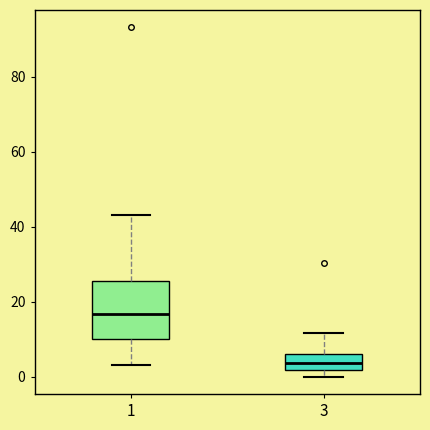

Where does the upper whisker of the box at x = 3 end on the y-axis? The values are not printed on the chart, so give them approximately, as read against the axis.

12